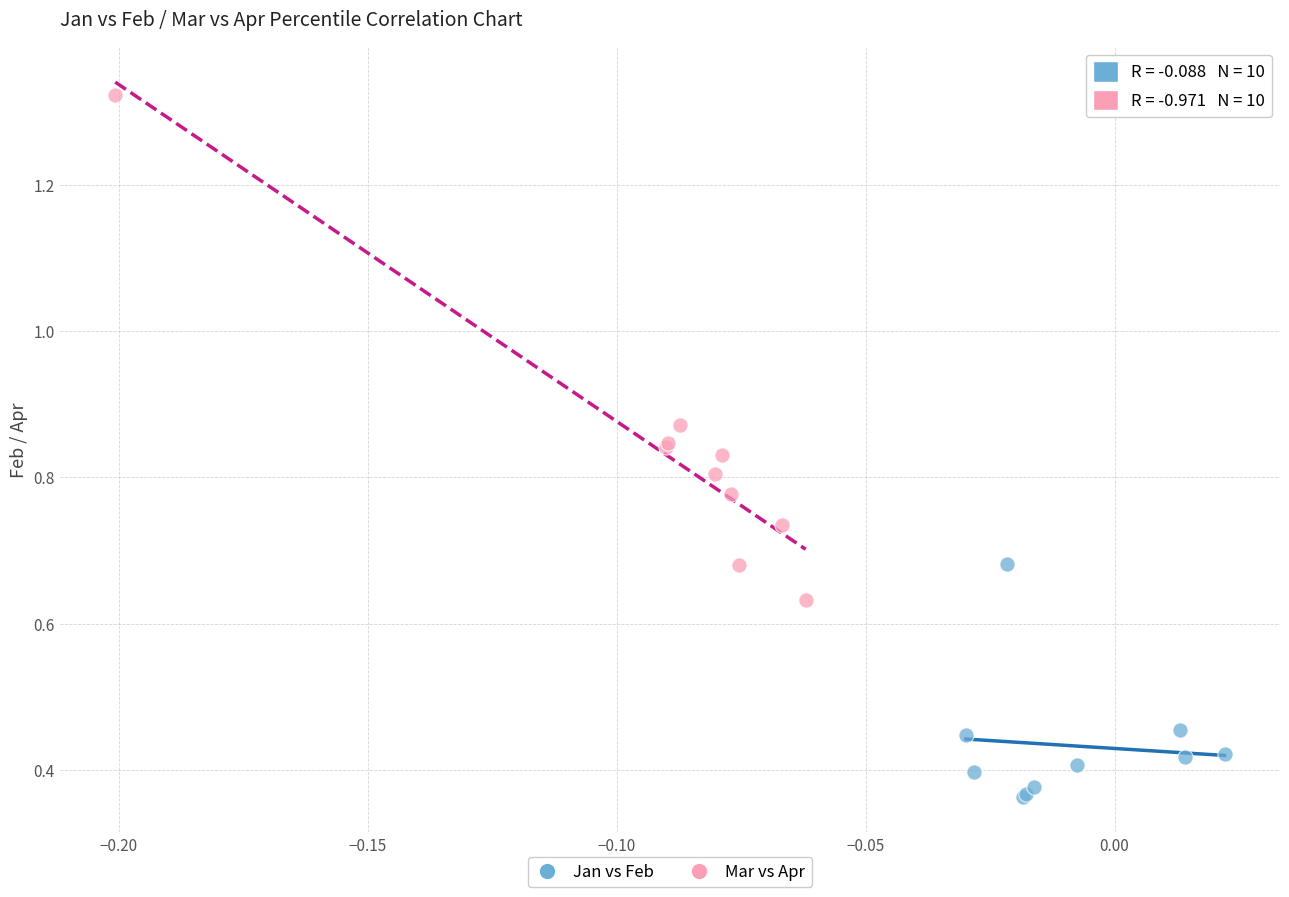

What are all the series names shown in the legend?

Jan vs Feb, Mar vs Apr